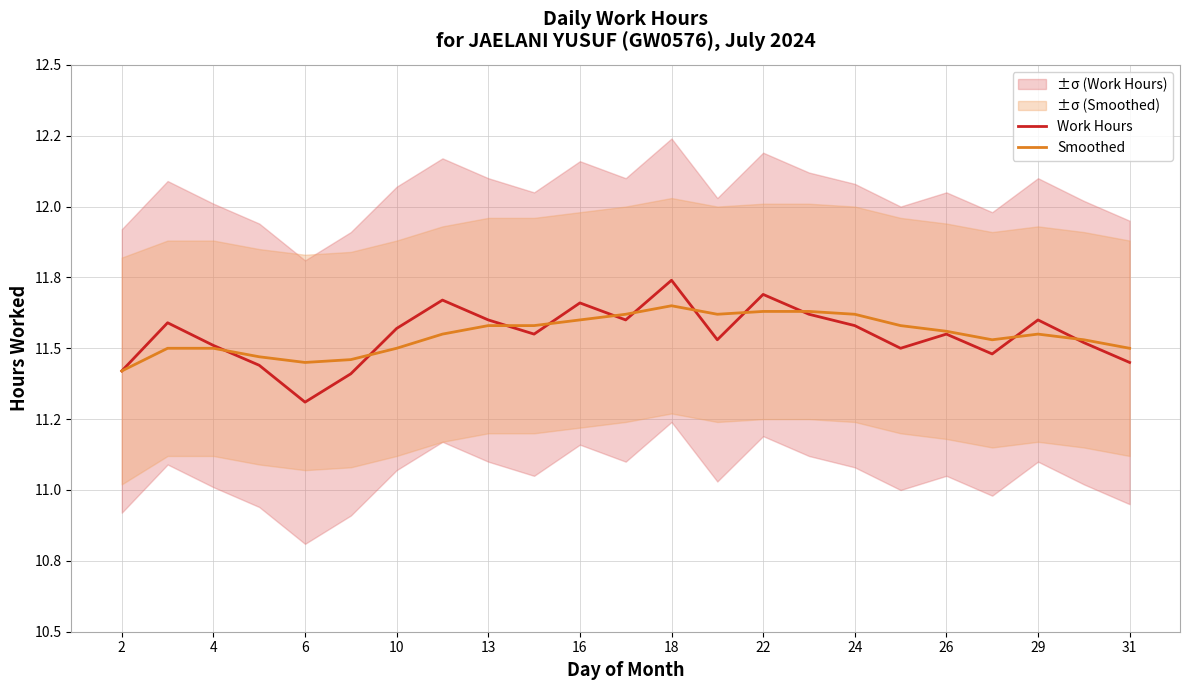

What is the value of the Smoothed point at the 8th from the left?

11.6